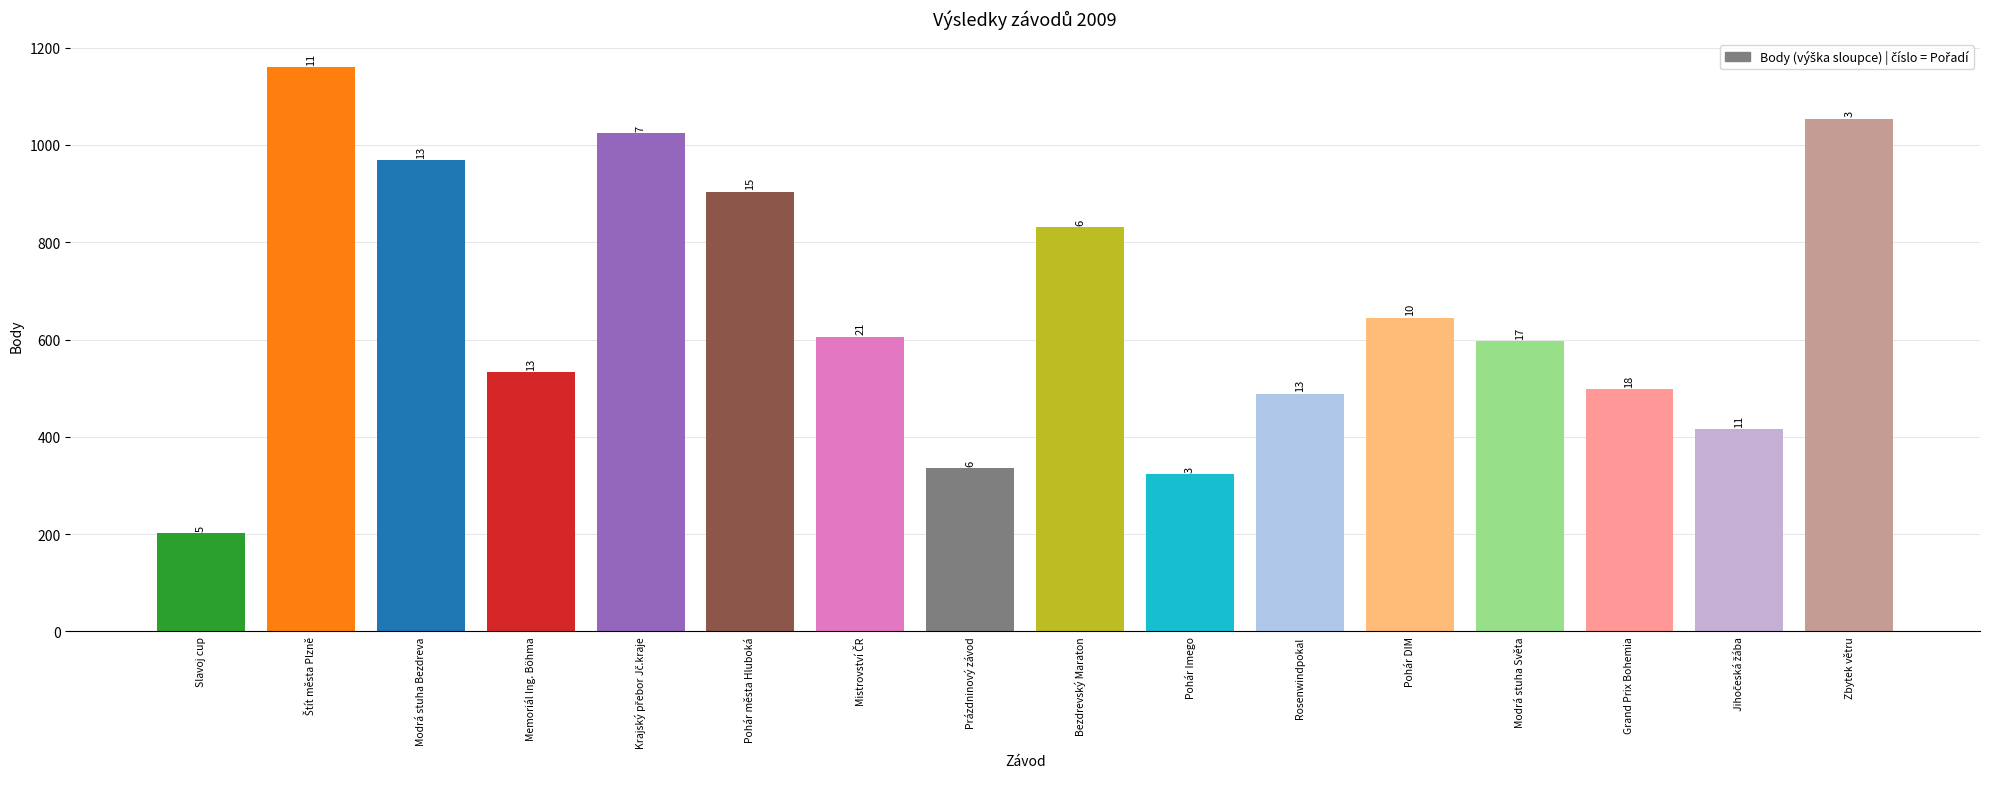

Reading right to left, extract all data points from this chart.

Zbytek větru=1054	Jihočeská žába=416	Grand Prix Bohemia=498	Modrá stuha Světa=597	Pohár DIM=645	Rosenwindpokal=489	Pohár Imego=323	Bezdrevský Maraton=831	Prázdninový závod=336	Mistrovství ČR=606	Pohár města Hluboká=904	Krajský přebor Jč.kraje=1024	Memoriál Ing. Böhma=533	Modrá stuha Bezdreva=969	Štít města Plzně=1160	Slavoj cup=202